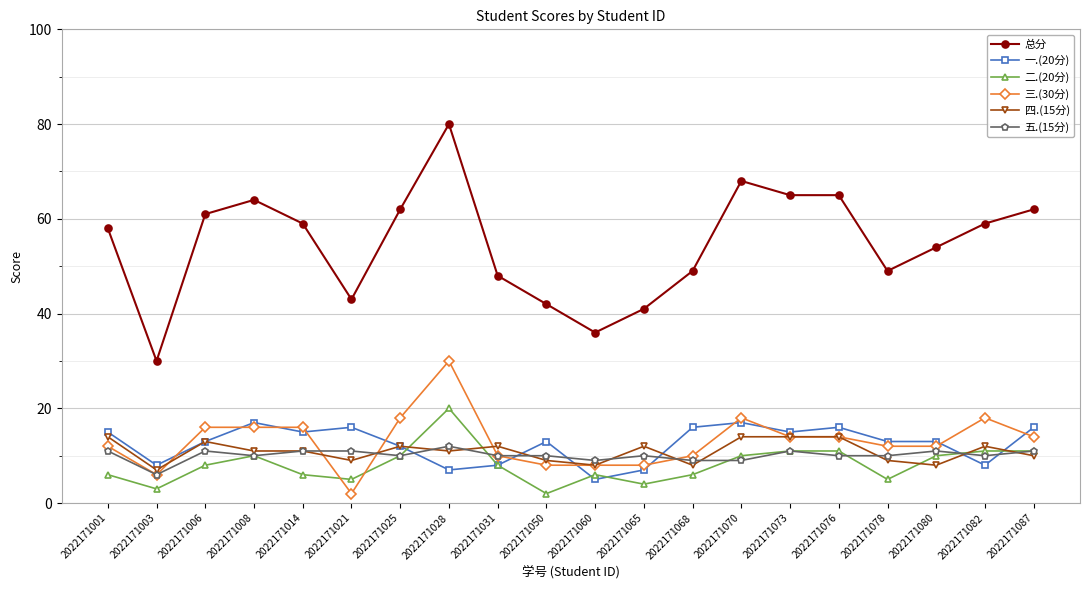

What is the total value across all series at 2022171060?

72